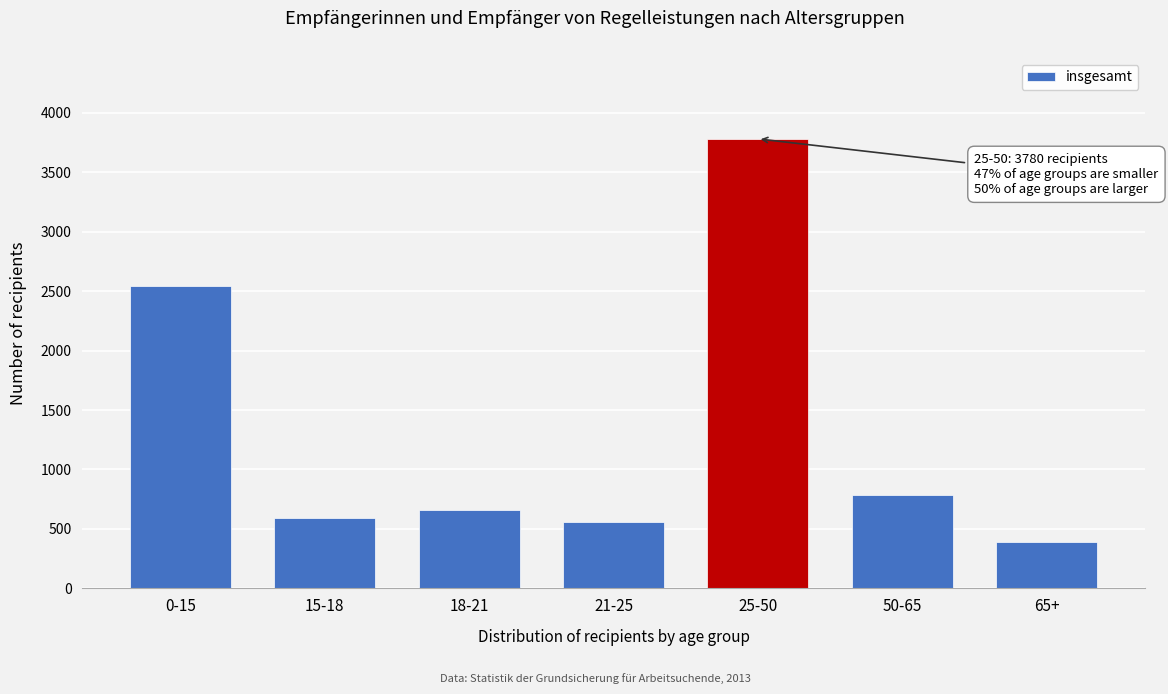

Reading right to left, extract all data points from this chart.

391	783	3780	557	661	591	2541